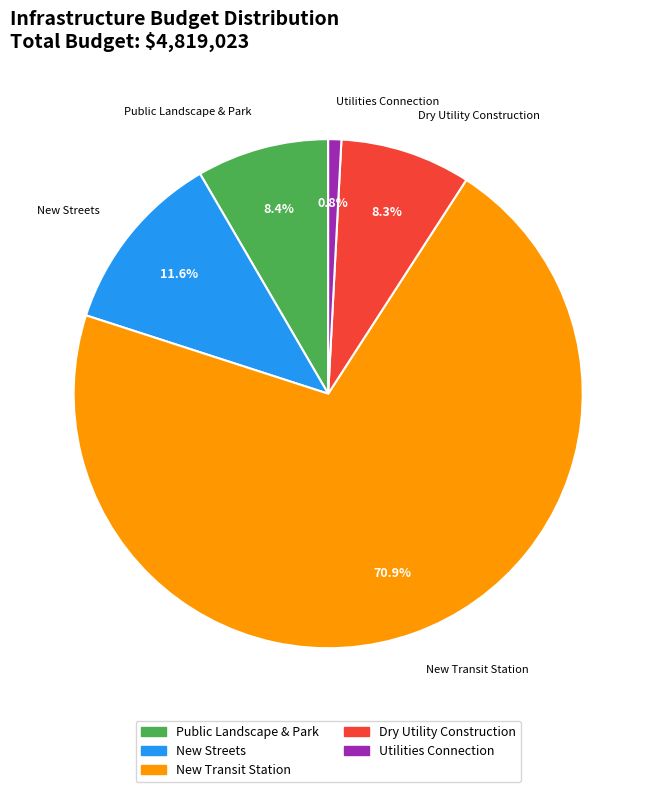

What percentage do Utilities Connection and Dry Utility Construction together represent?

9.1%